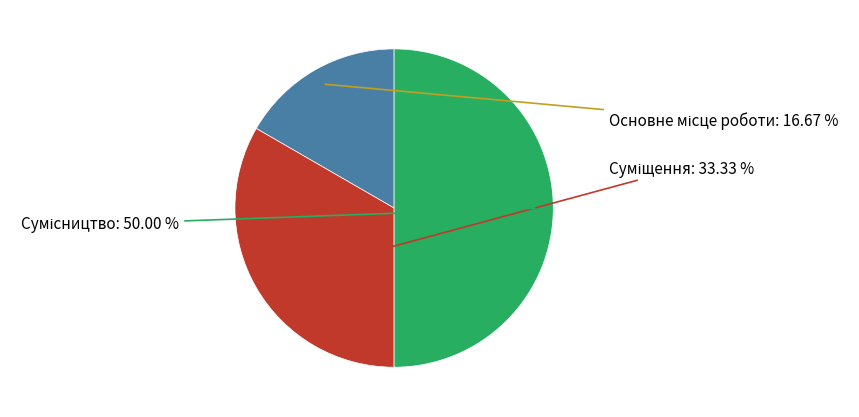

Rank the categories by value from lowest to highest.

Основне місце роботи, Суміщення, Сумісництво